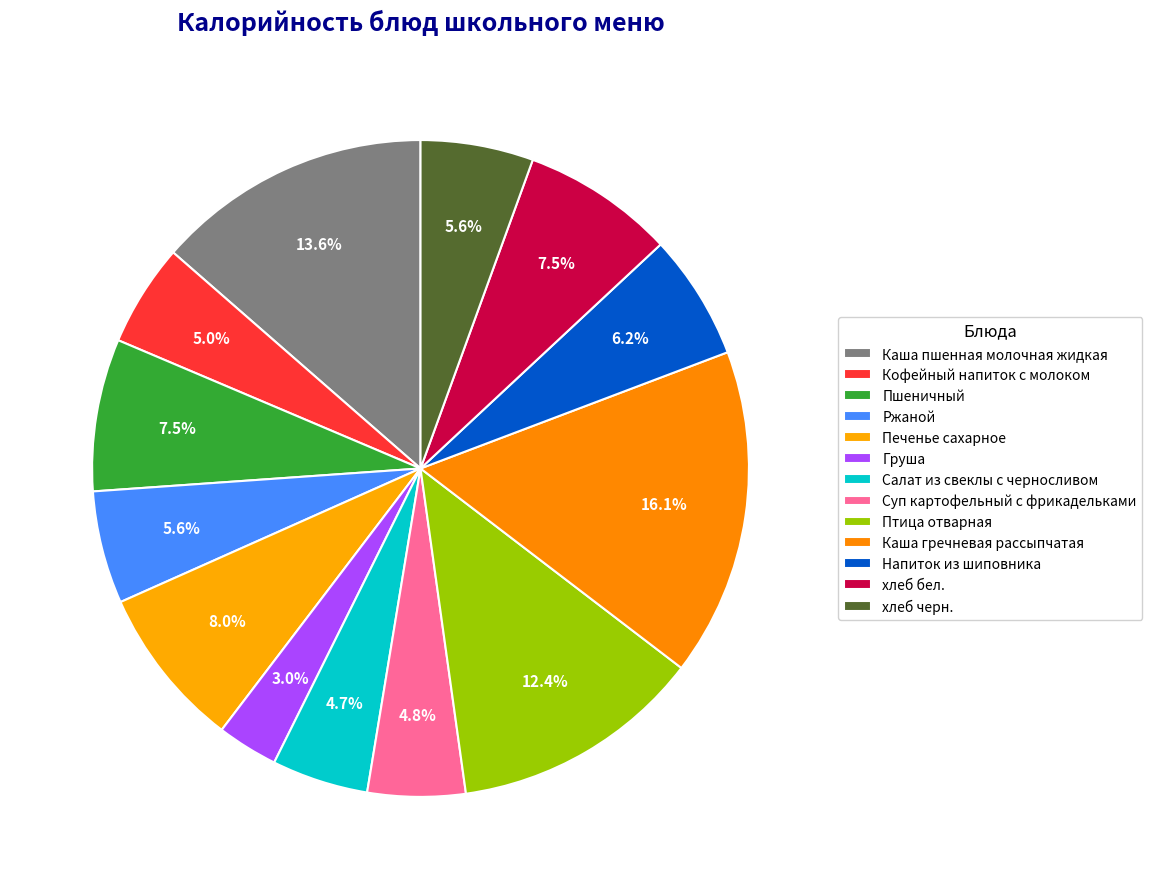

What portion of the pie excludes Печенье сахарное?

92.0%